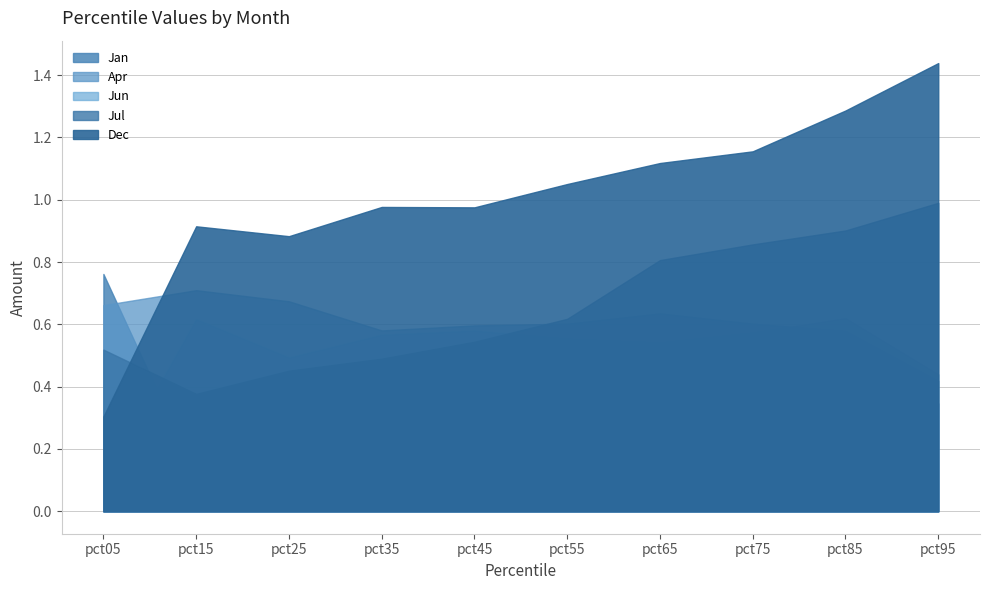

Between pct75 and pct05, which is larger?

pct05